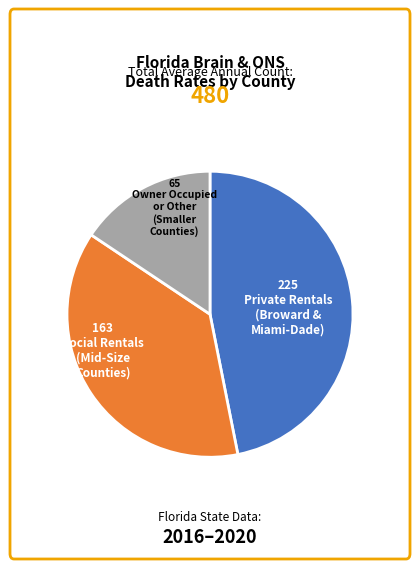

Is there a majority slice in this chart?

No